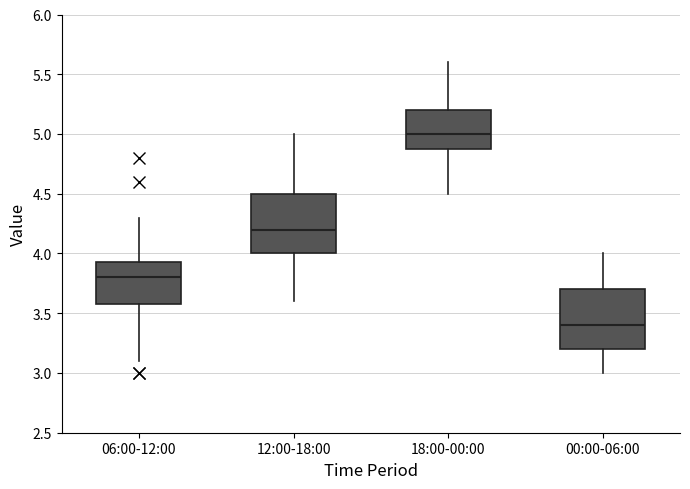

Which box has the highest median line?

18:00-00:00